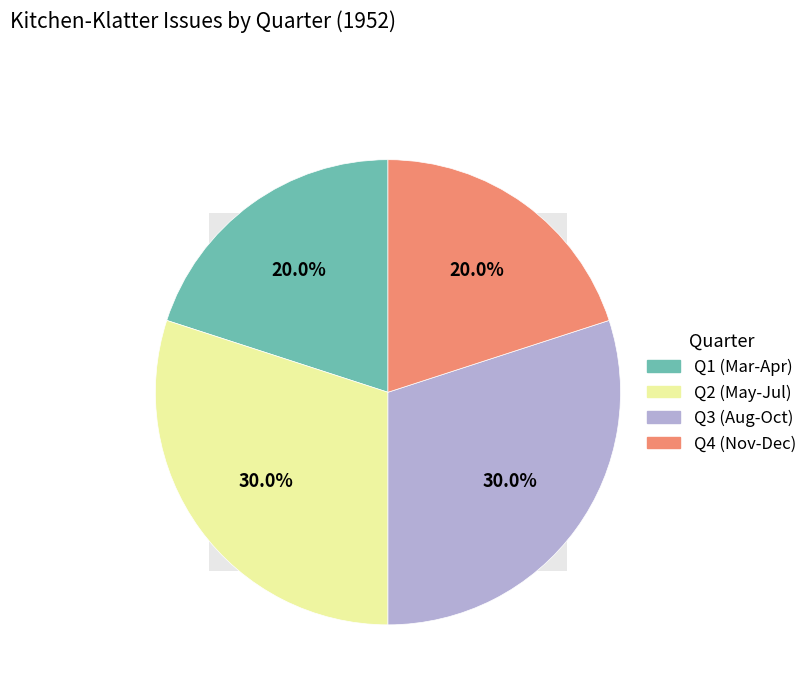

How many slices are in this pie chart?

4